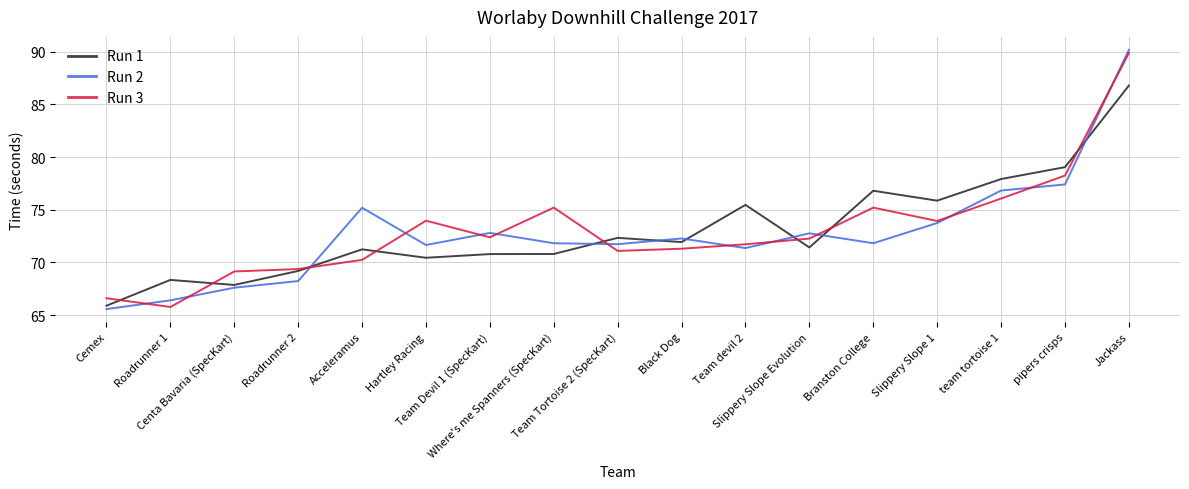

At which category is the sum across all series the highest?

Jackass